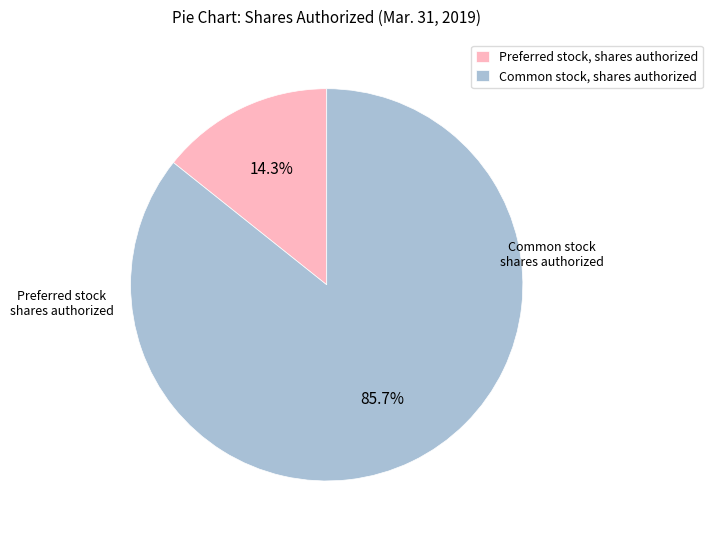

Does Common stock, shares authorized represent more than half of the total?

Yes